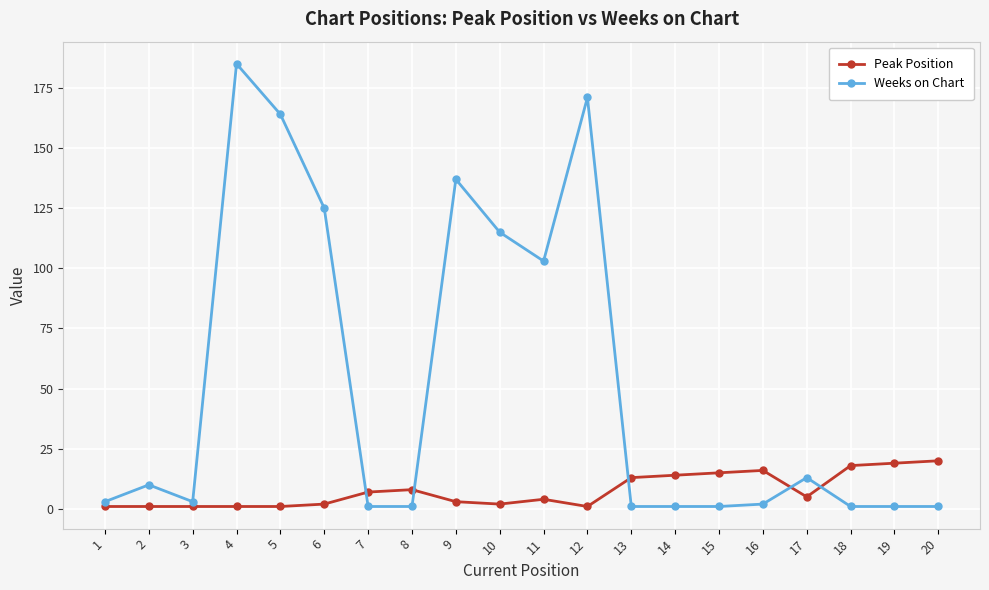

List the series in order of their peak value, lowest first.

Peak Position, Weeks on Chart